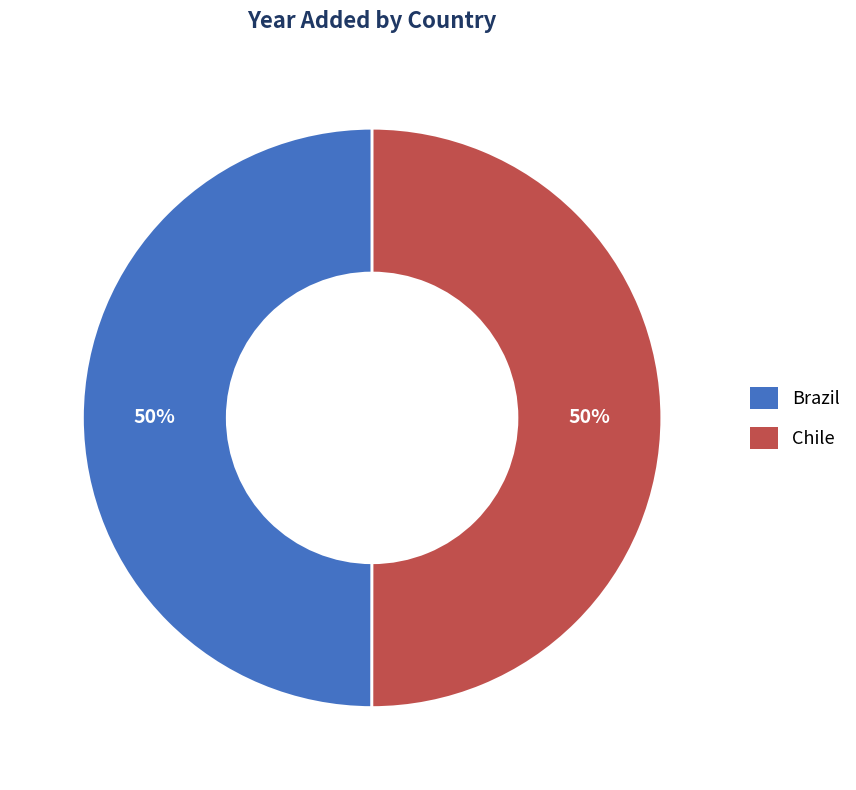

The Chile slice represents 36% of the pie. True or false?

False